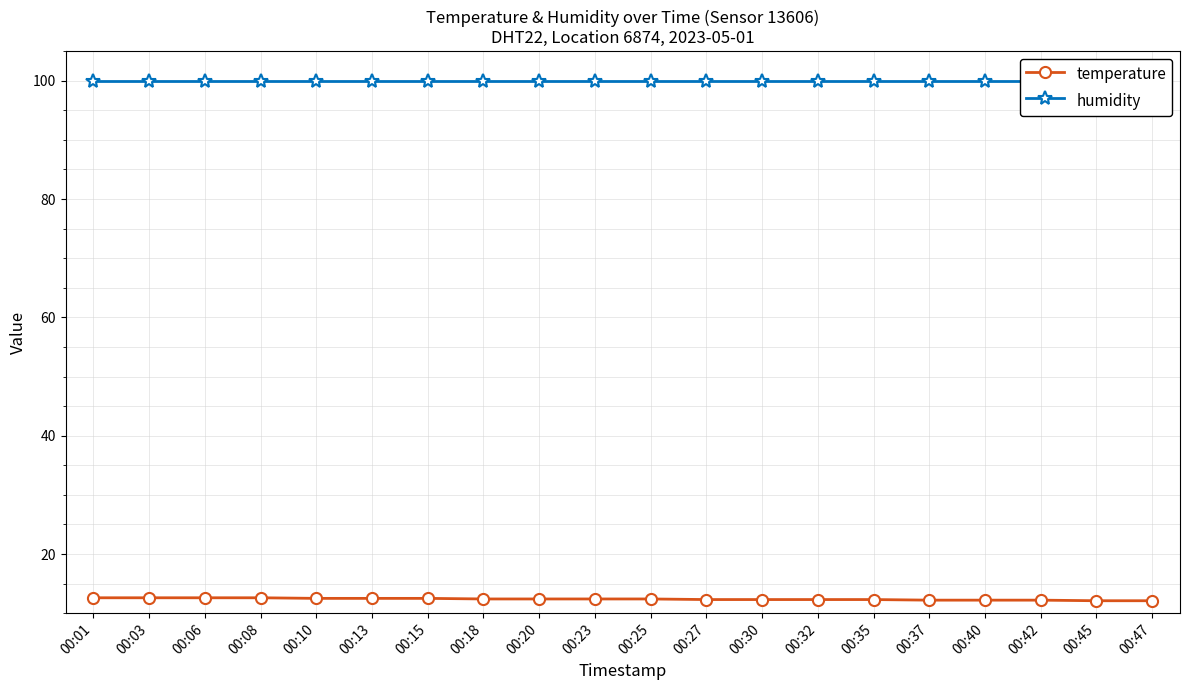

Count the temperature values in the range 12 to 13.

20